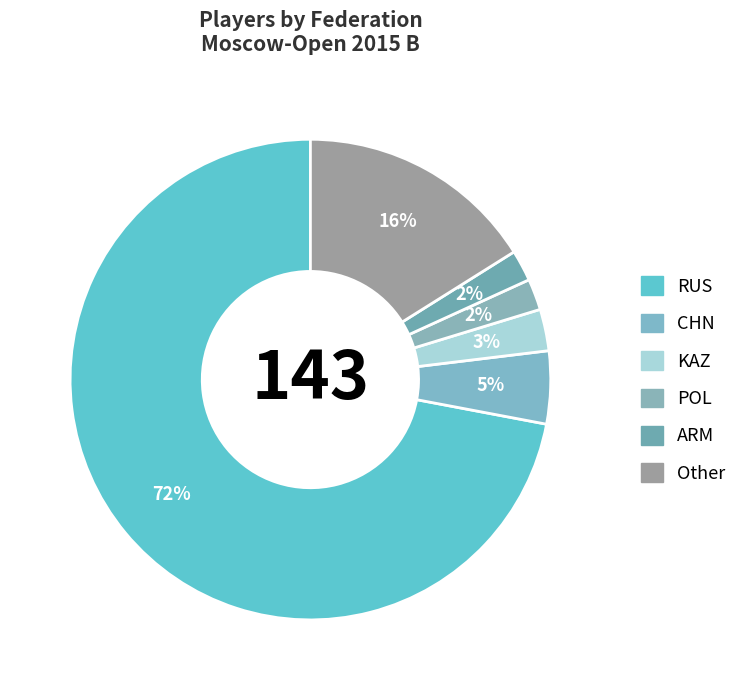

To the nearest percent, what portion does ARM represent?

2%